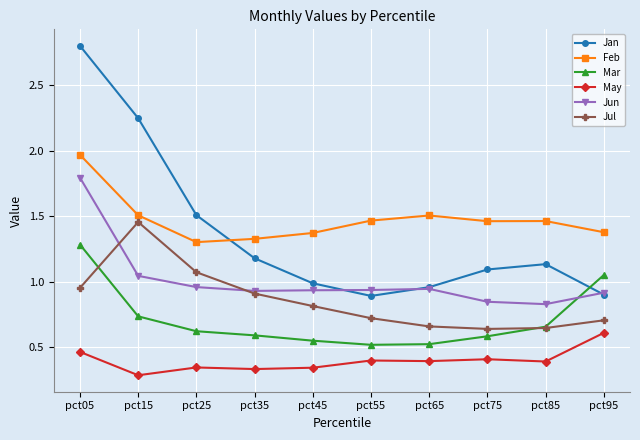

Rank the series by their maximum value, from lowest to highest.

May, Mar, Jul, Jun, Feb, Jan